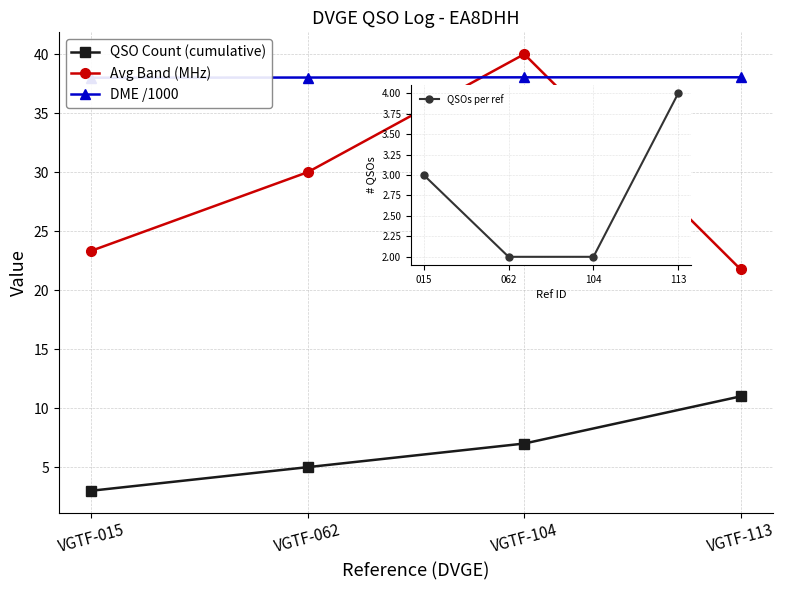

What is the difference between the QSOs per ref values at VGTF-015 and VGTF-104?

1.0